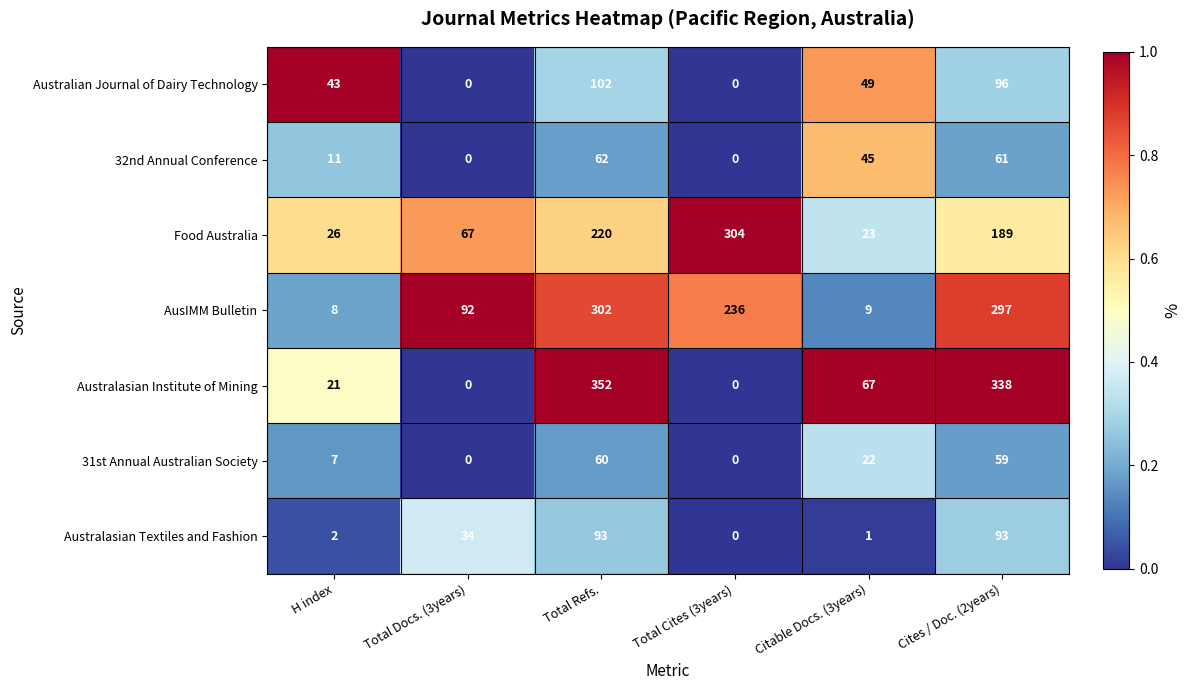

The Australian Journal of Dairy Technology series shows 32 at Cites / Doc. (2years). True or false?

False